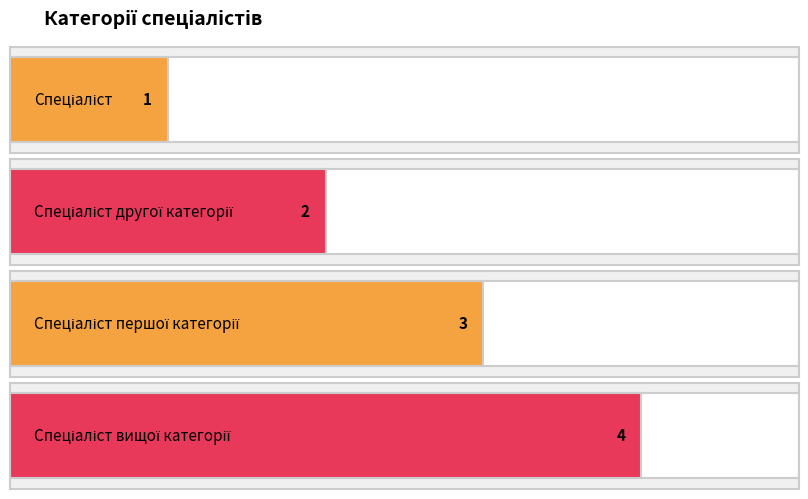

How many categories are shown in the chart?

4